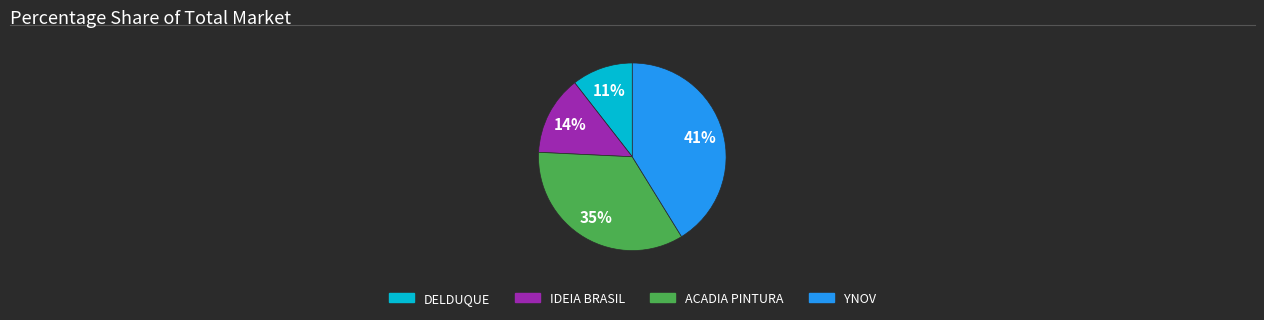

Does any single category account for the majority?

No